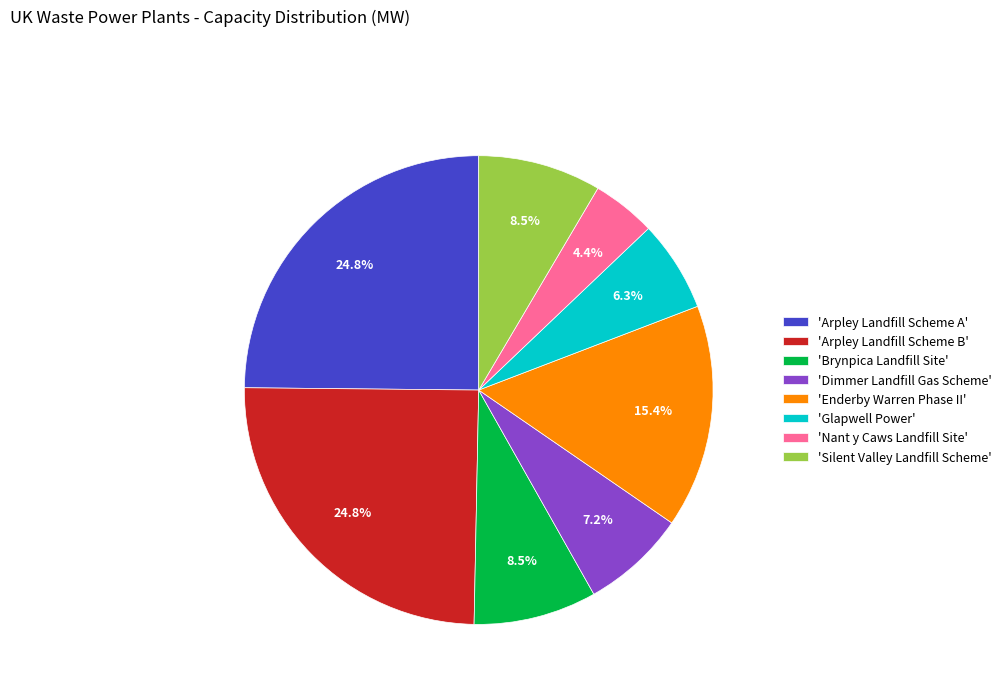

What is the ratio of the value at 'Arpley Landfill Scheme A' to the value at 'Brynpica Landfill Site'?

2.9